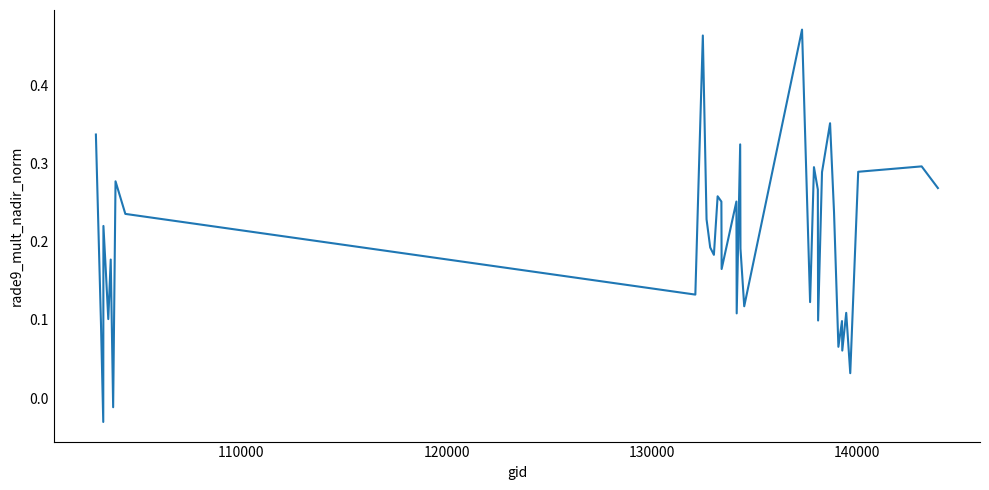

Count the number of categories in the chart.

40